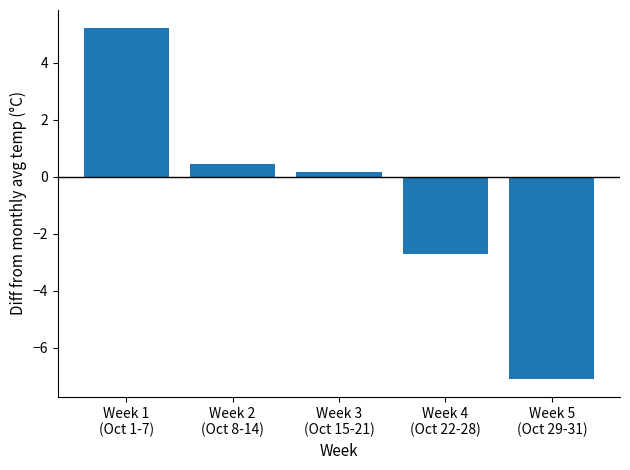

How many values are above zero?

3